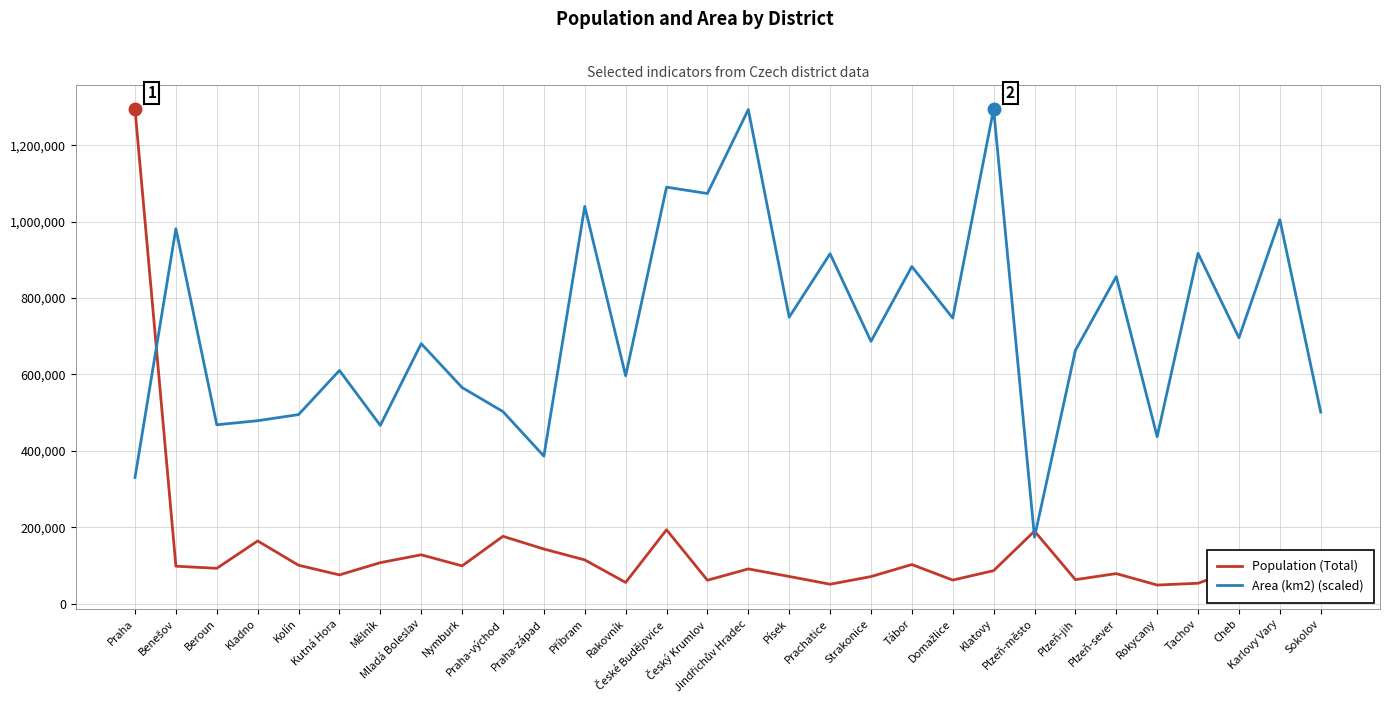

Which series ends up on top after the final intersection of Population (Total) and Area (km2) (scaled)?

Area (km2) (scaled)